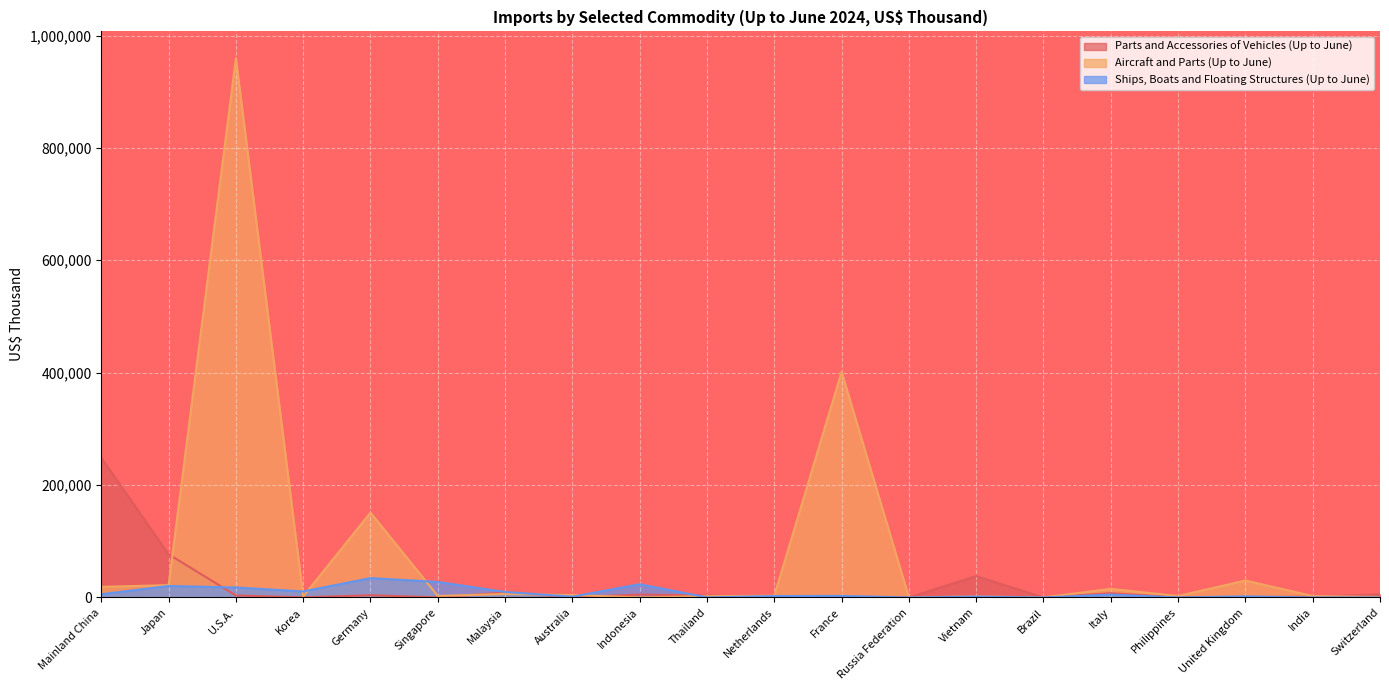

At which category does Parts and Accessories of Vehicles (Up to June) reach its first local valley?

Korea